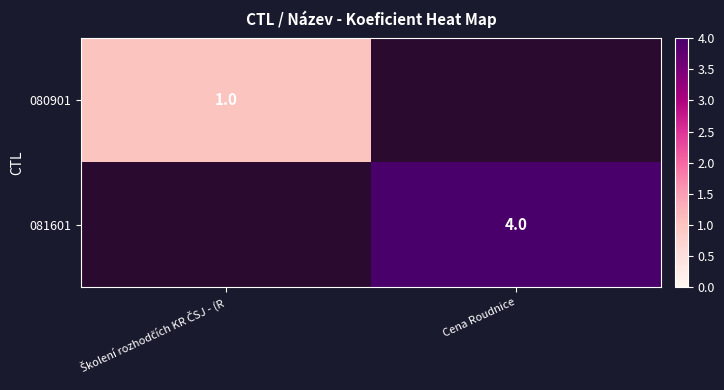

Is it true that 081601 equals 7 at Cena Roudnice?

False